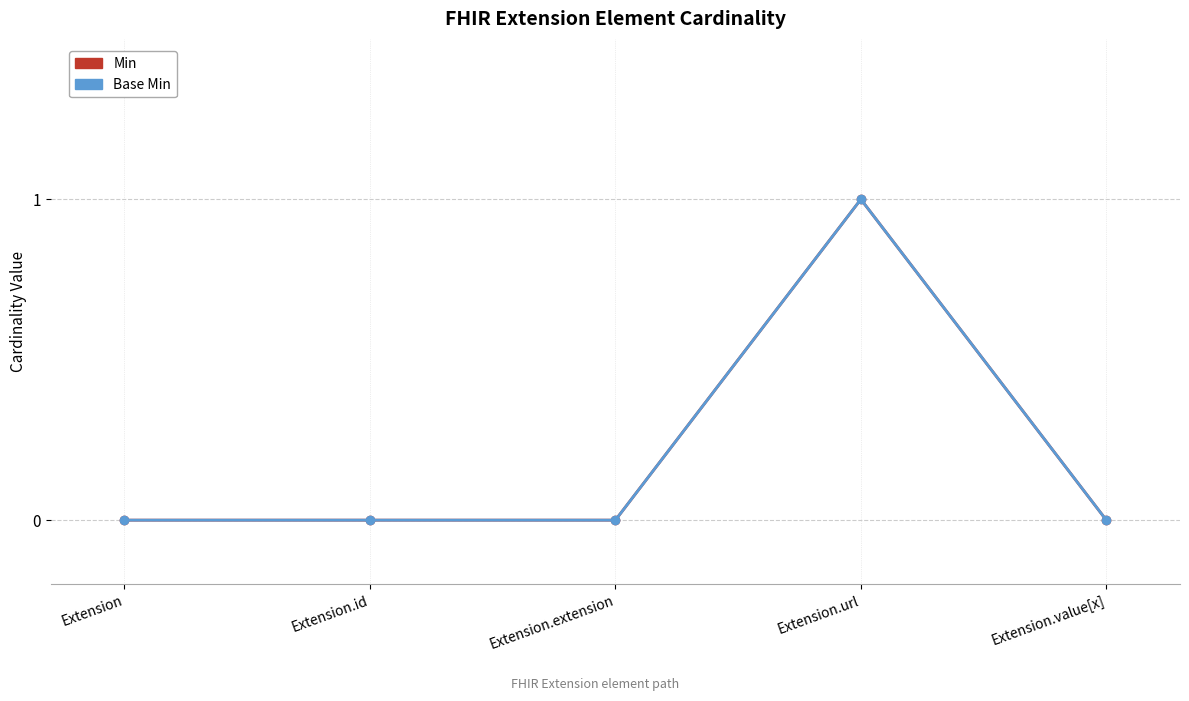

True or false: Base Min and Min intersect in this chart.

False